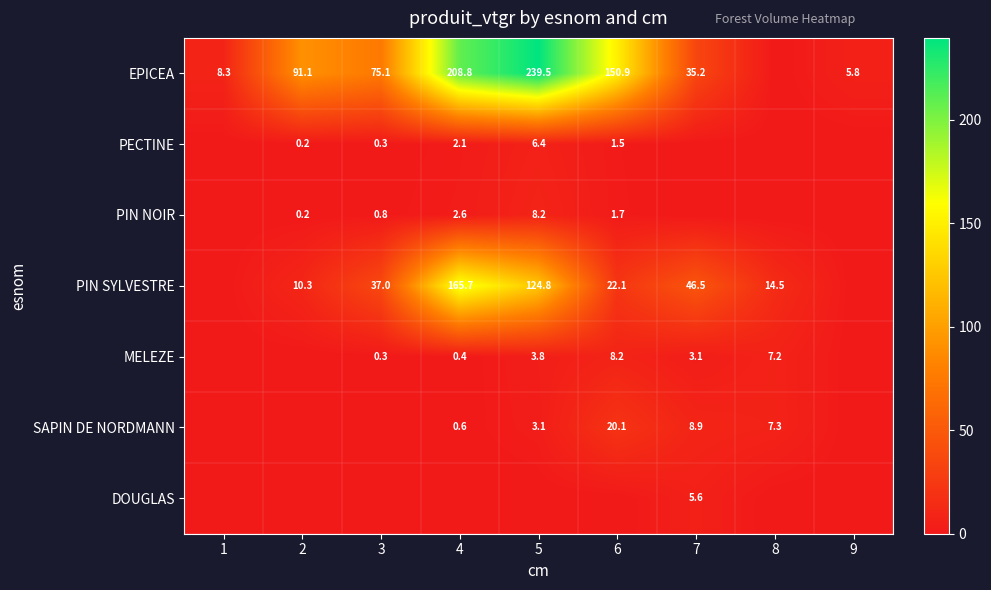

The EPICEA series shows 75.1 at 3. True or false?

True